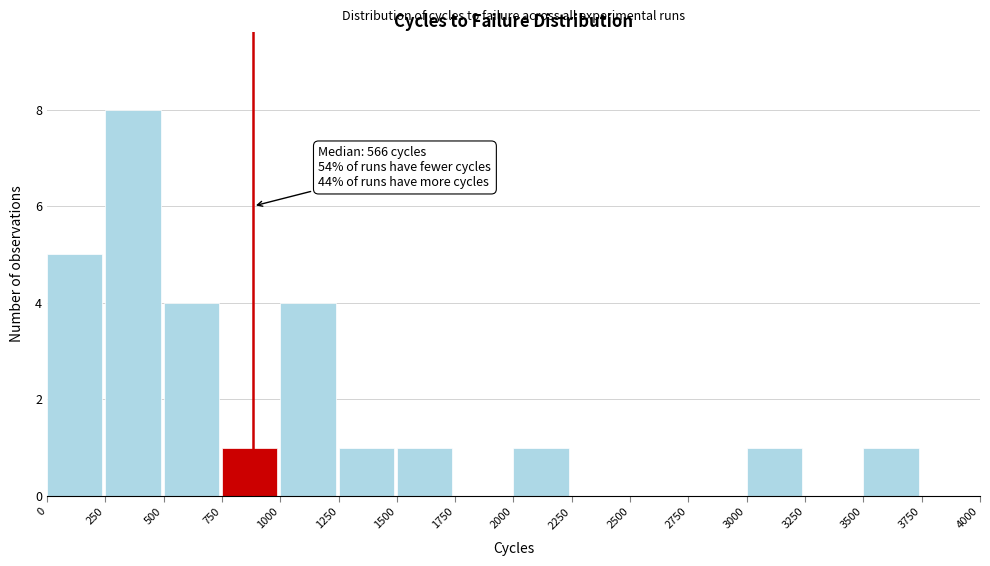

Over which range of the x-axis is the bar tallest?

250 to 500